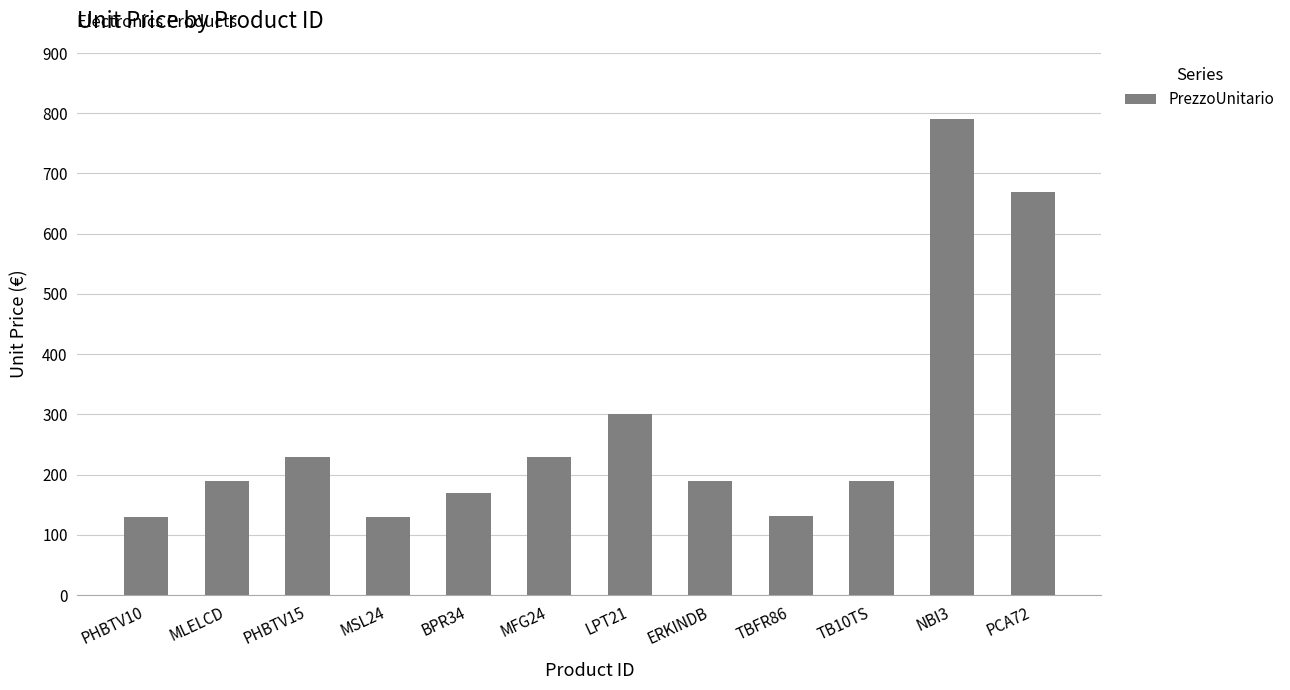

What is the change in value from MLELCD to PCA72?

+480